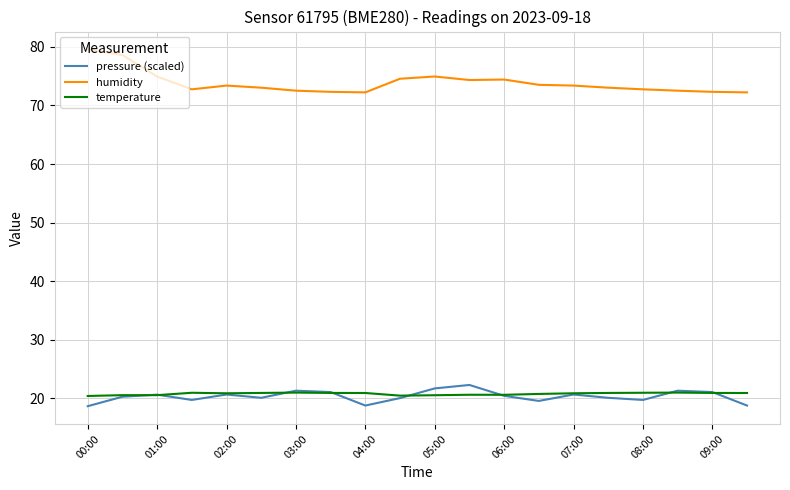

Which series has the largest range (max minus min)?

humidity